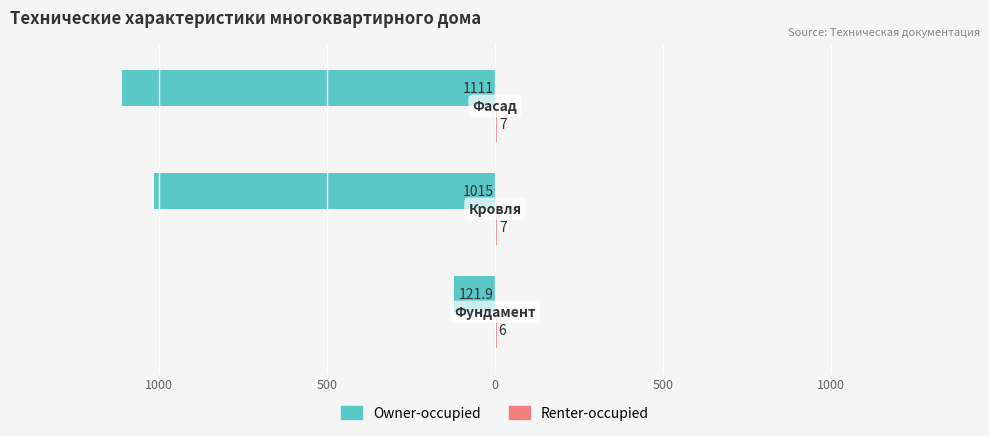

Reading left to right, what are all the values shown in this chart?

Owner-occupied: 1000=-121.9	500=-1015.0	0=-1111.0
Renter-occupied: 1000=6.0	500=7.0	0=7.0